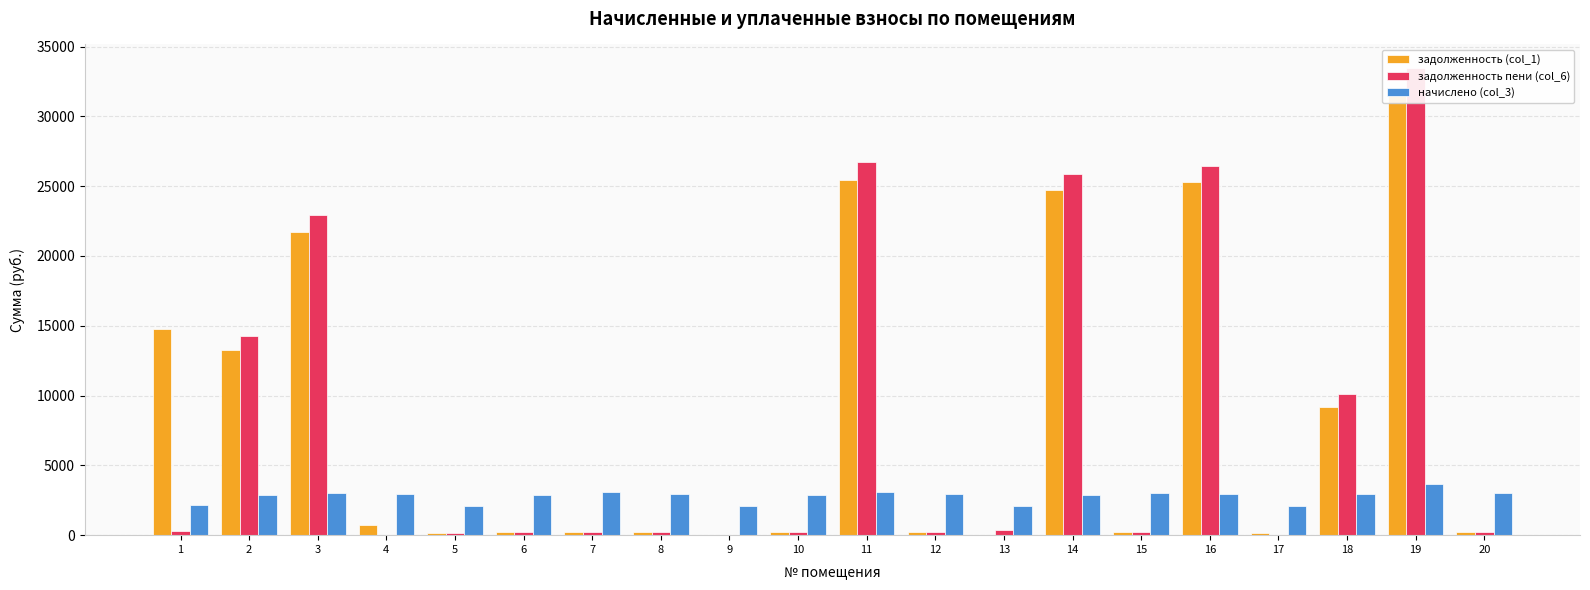

How many groups of bars are there?

20